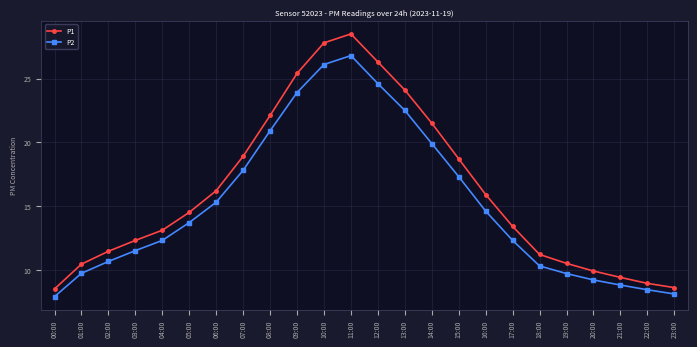

Rank the series at 16:00 from highest to lowest value.

P1, P2